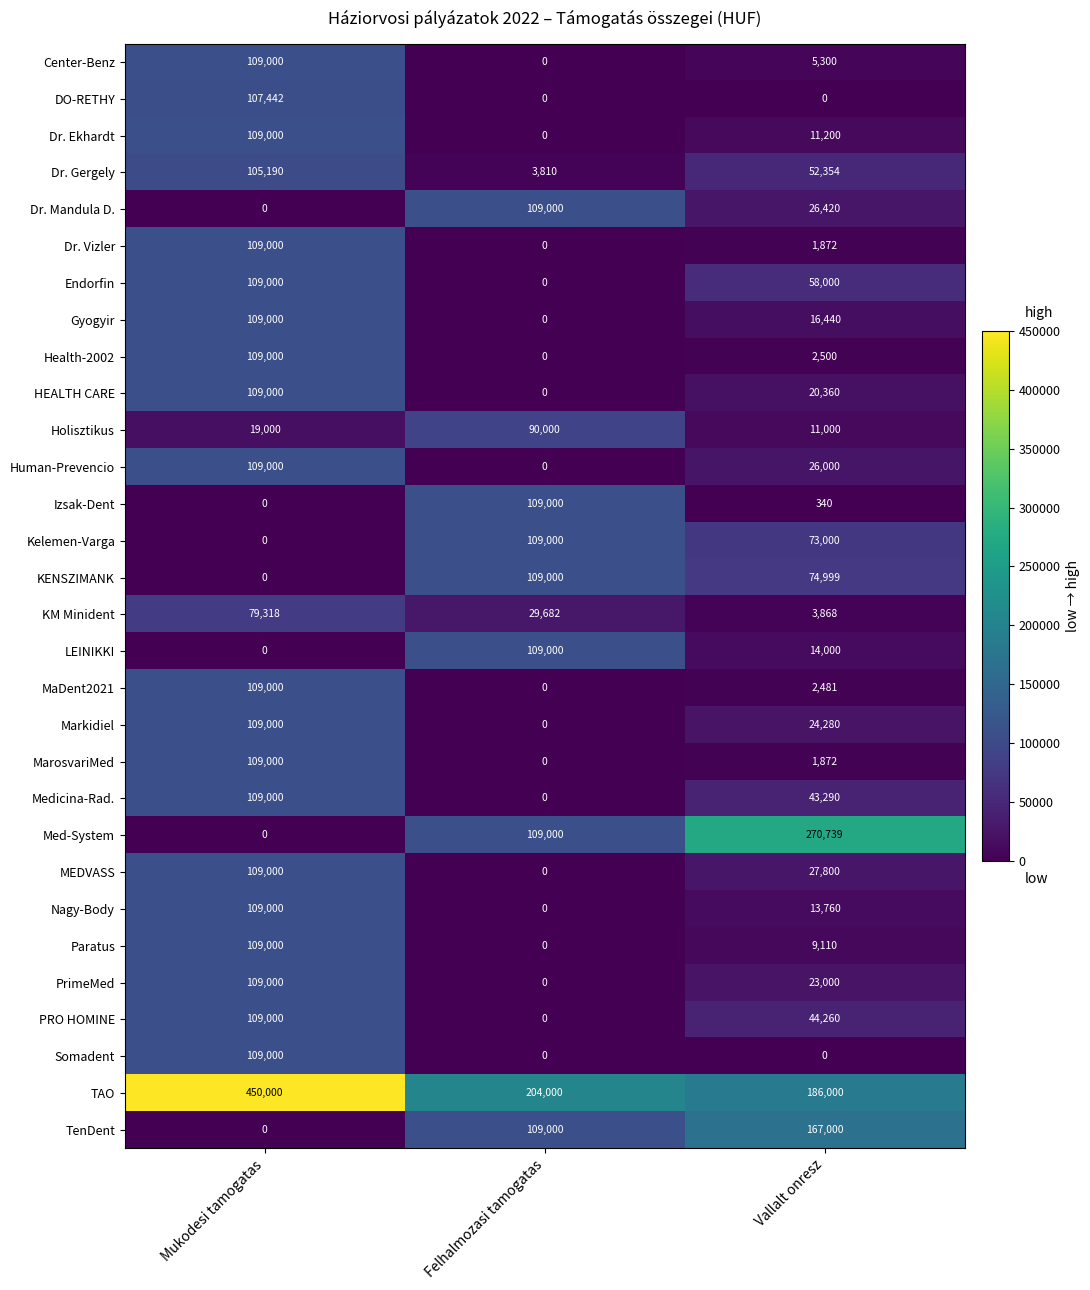

Which series has the widest spread of values?

Med-System